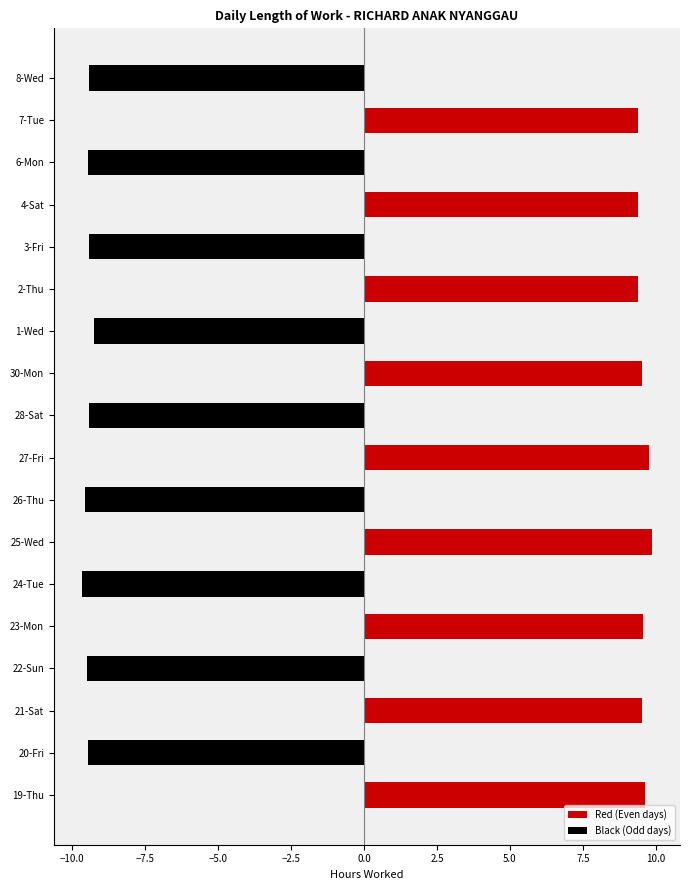

What is the average value?

9.5